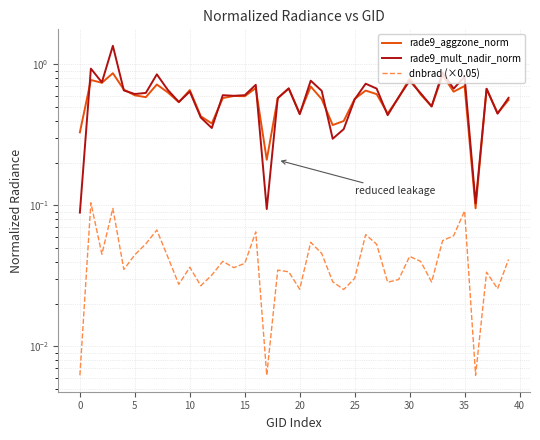

The value of rade9_aggzone_norm at 40 is 0.7. True or false?

False